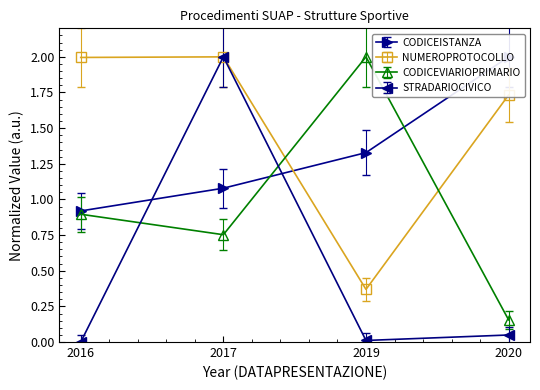

The value of NUMEROPROTOCOLLO at 2019 is 0.2. True or false?

False